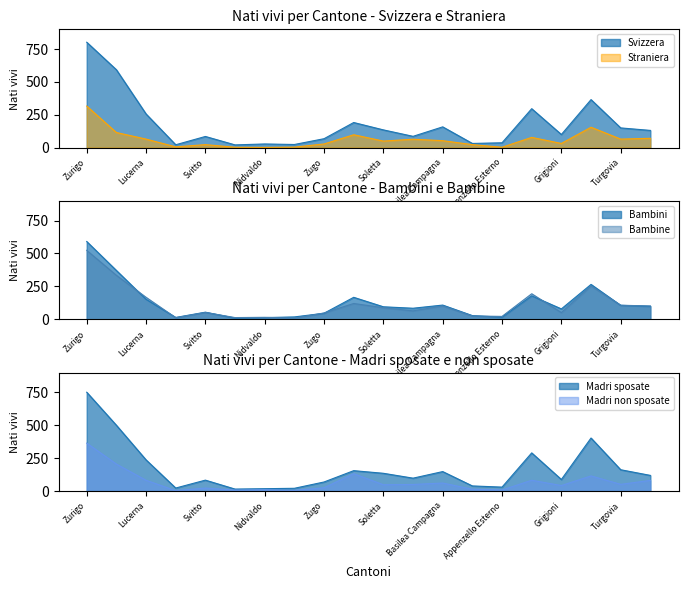

What is the difference between the Straniera values at Lucerna and San Gallo?

13